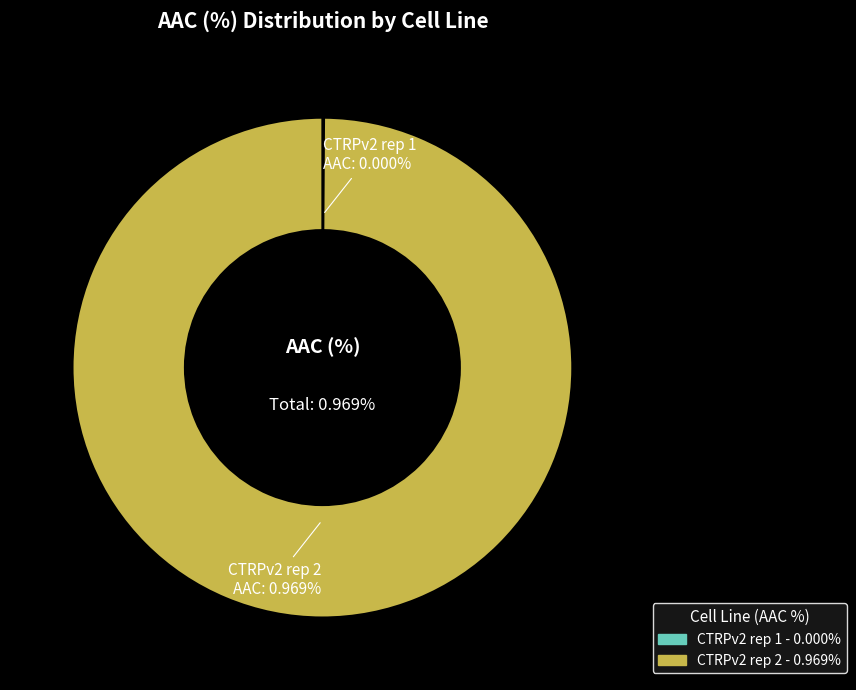

True or false: CTRPv2 rep 2 accounts for 100% of the total.

True